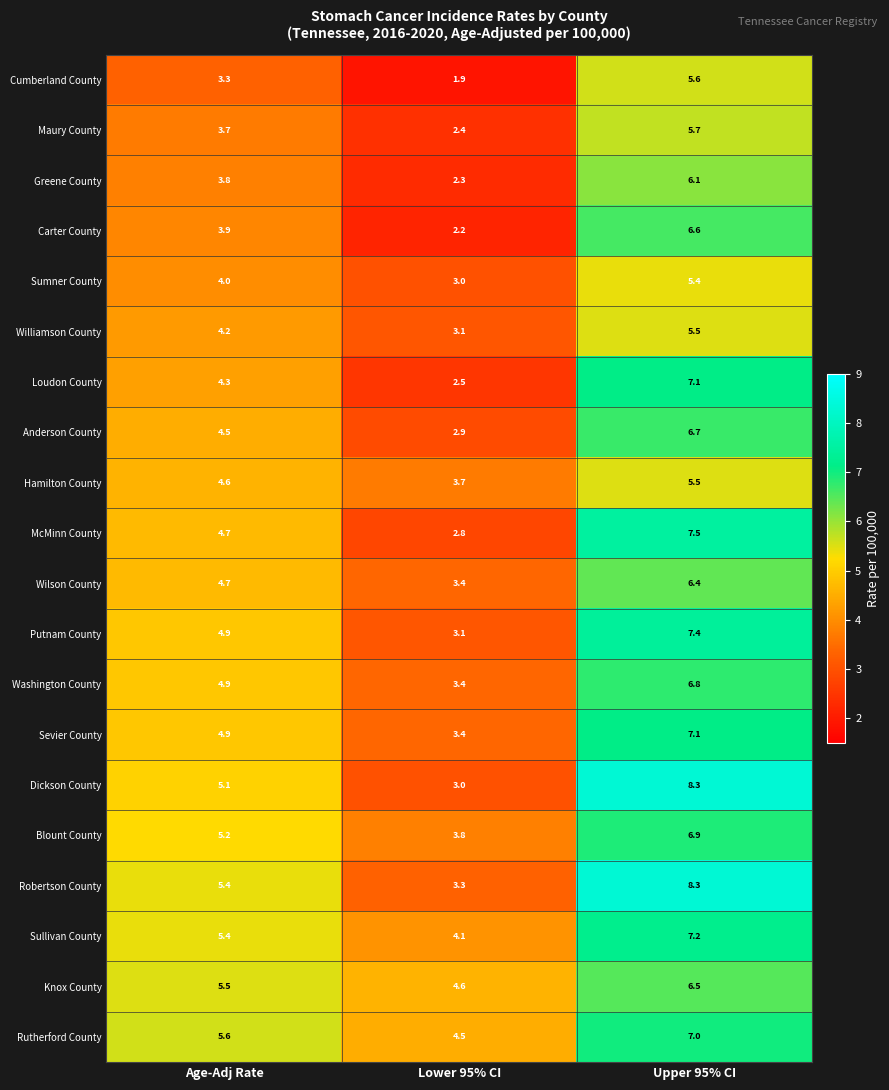

Which series changed the most between Lower 95% CI and Upper 95% CI?

Dickson County